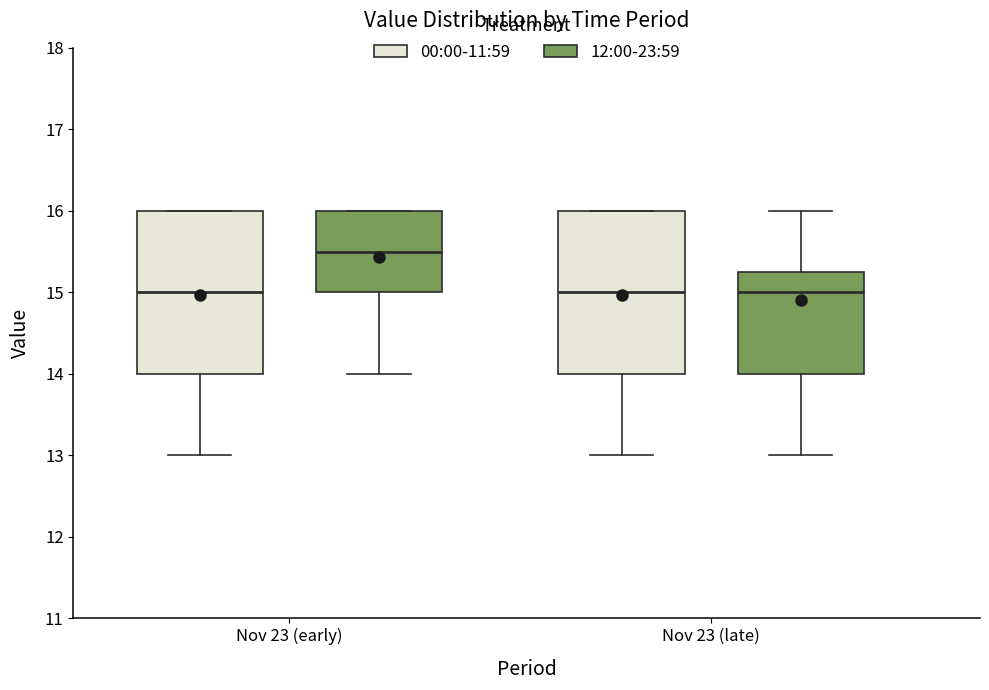

Reading left to right, read every box against the y-axis: the position of its median line, the range the box covers, and the ends of its whiskers. The values are not printed on the chart, so give them approximately, as read against the axis.

Nov 23 (early) (00:00-11:59): median 15.0, box 14.0 to 16.0, whiskers 13.0 to 16.0
Nov 23 (early) (12:00-23:59): median 15.5, box 15.0 to 16.0, whiskers 14.0 to 16.0
Nov 23 (late) (00:00-11:59): median 15.0, box 14.0 to 16.0, whiskers 13.0 to 16.0
Nov 23 (late) (12:00-23:59): median 15.0, box 14.0 to 15.3, whiskers 13.0 to 16.0